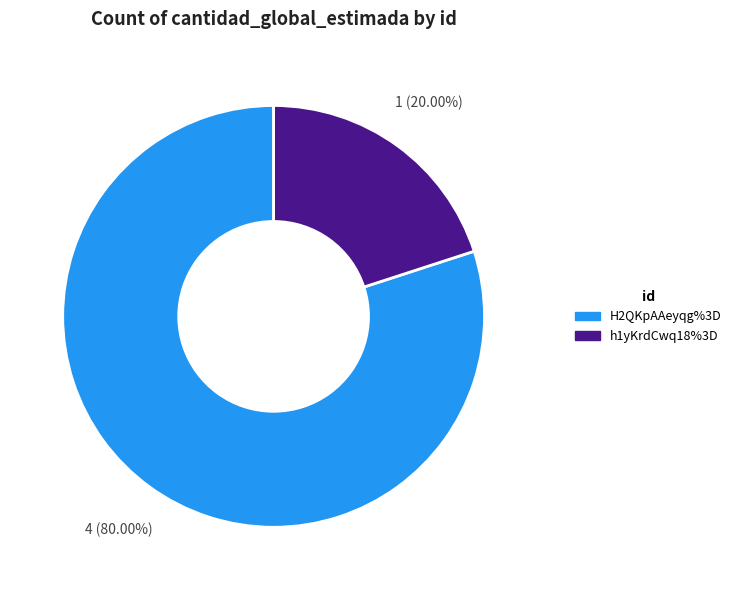

To the nearest percent, what portion does h1yKrdCwq18%3D represent?

20%